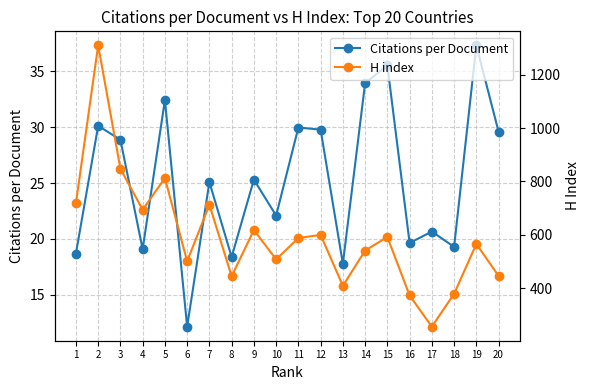

What is the sum of all Citations per Document values?

505.6